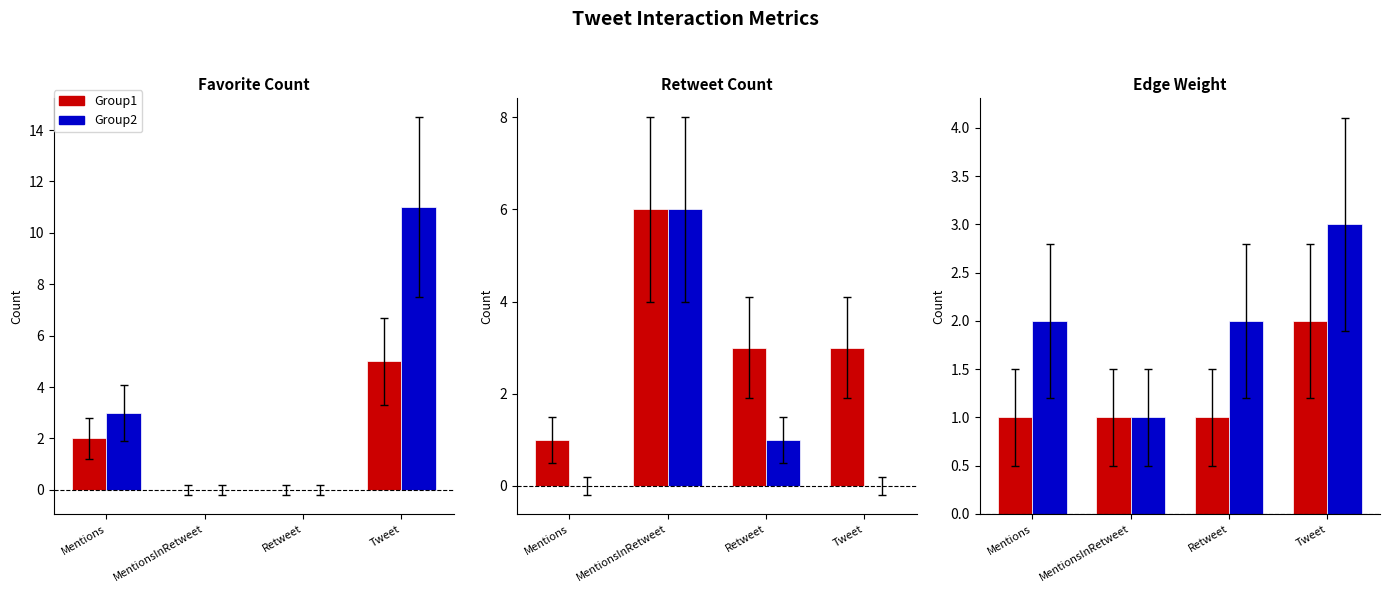

Count the Edge Weight (Group2) values in the range 2 to 3.

3